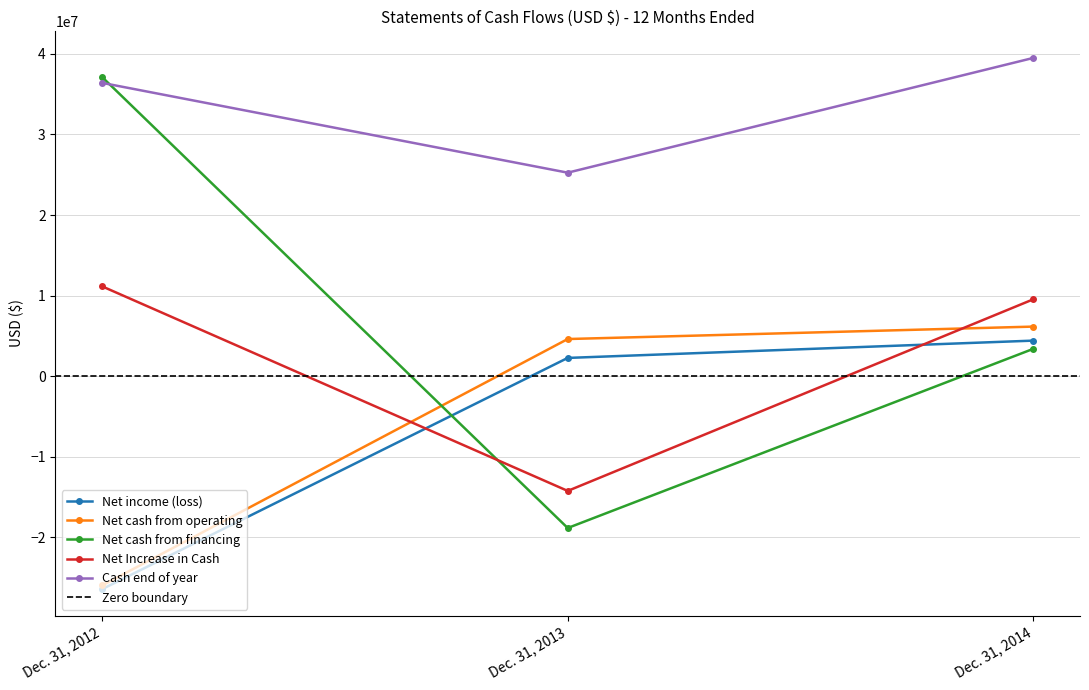

How many values in Net Increase in Cash are above zero?

2